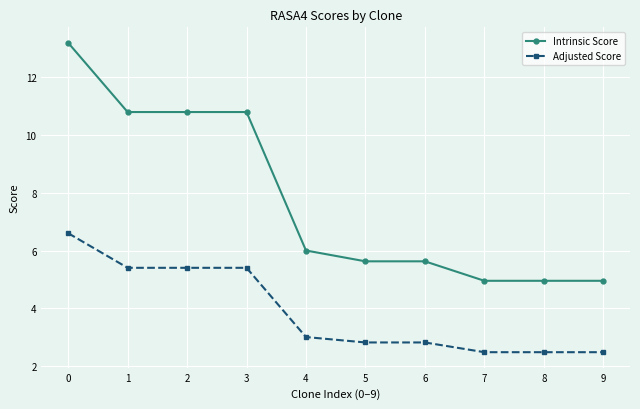

The Adjusted Score series shows 5.4 at 1. True or false?

True